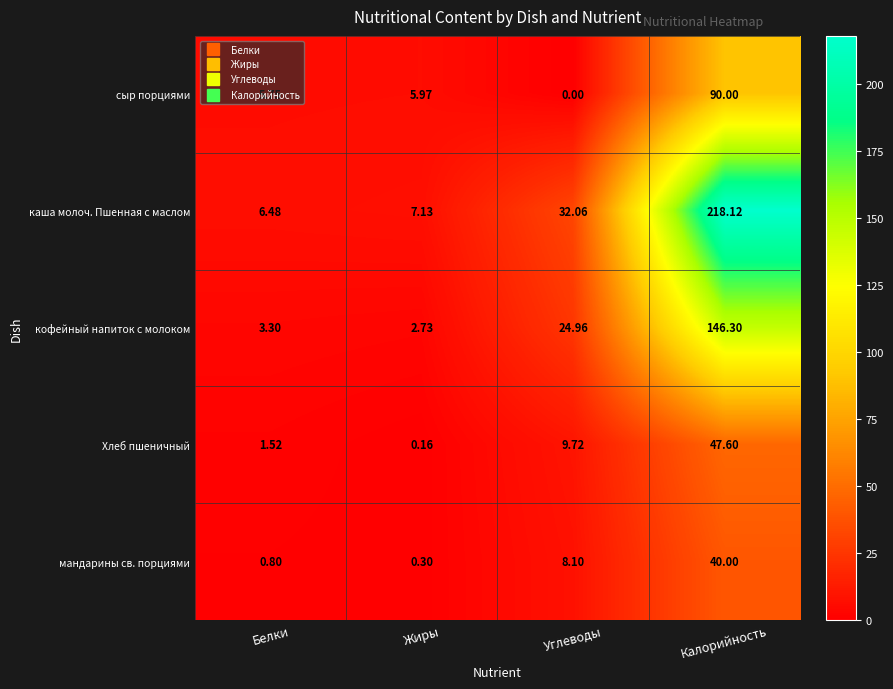

Where is мандарины св. порциями nearest to the value 20?

Углеводы